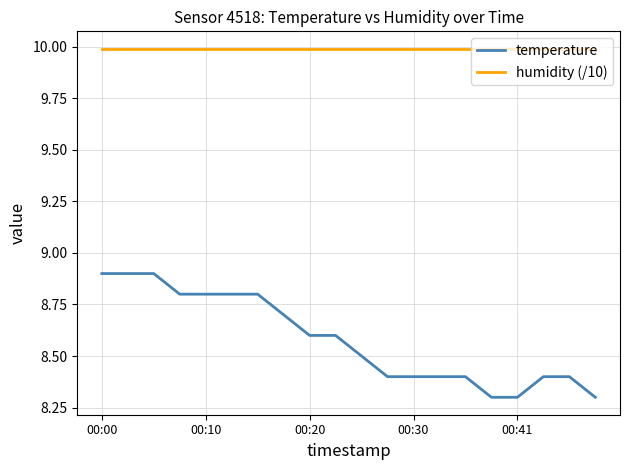

What is the minimum value shown in the chart?

8.3